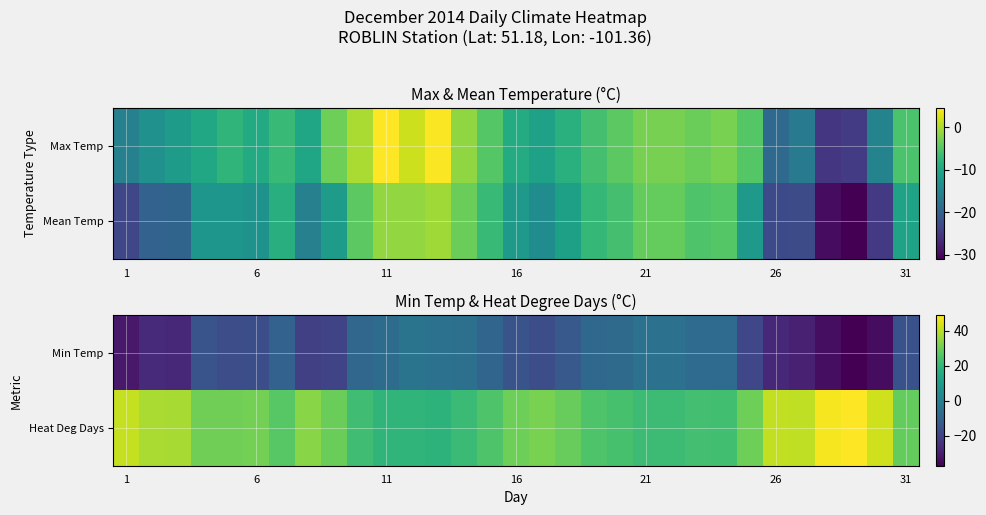

The value of Min Temp at 11 is -2.6. True or false?

False